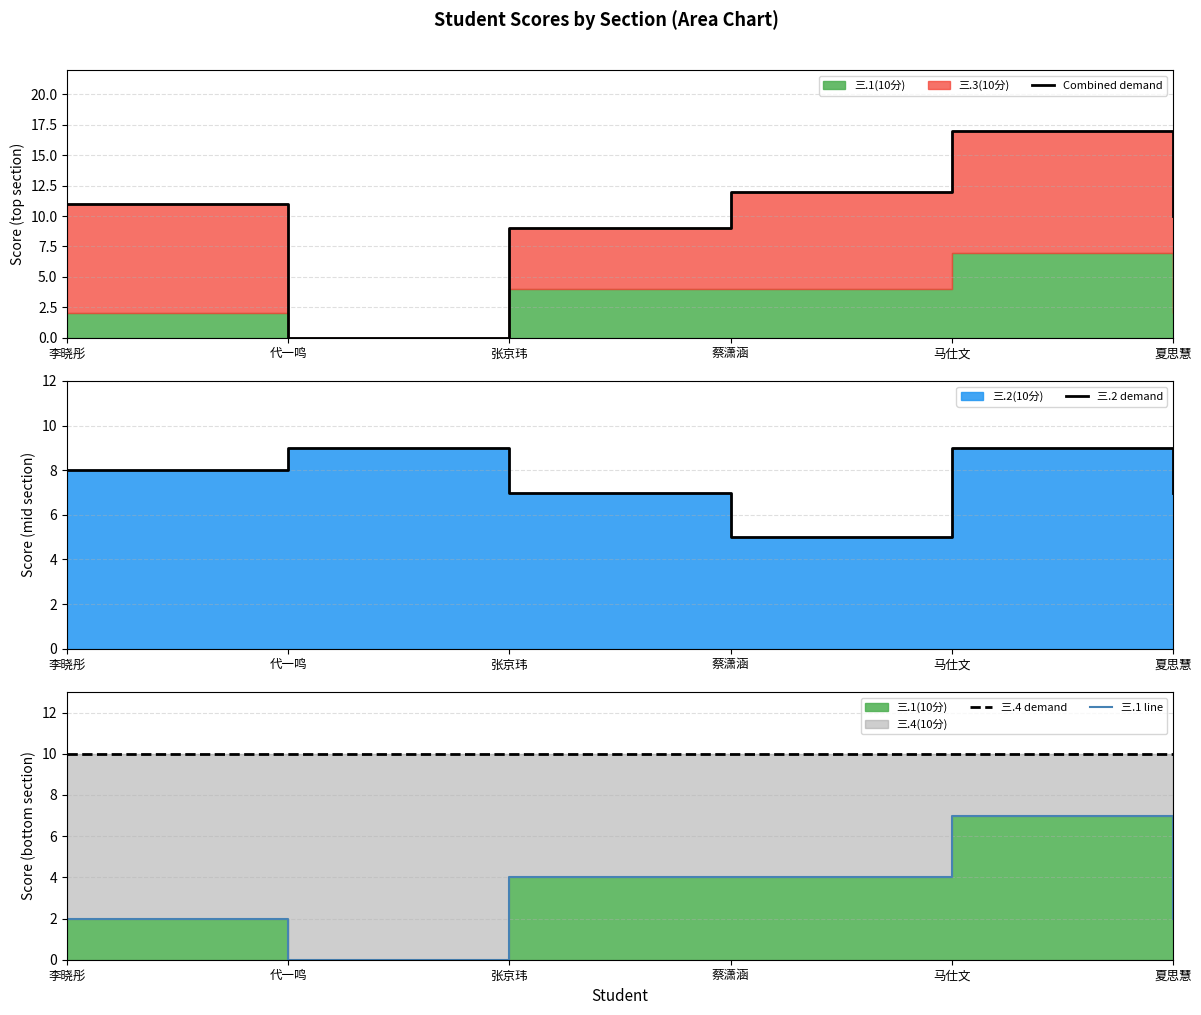

How many intersections are there between Combined demand and 三.2 demand?

2